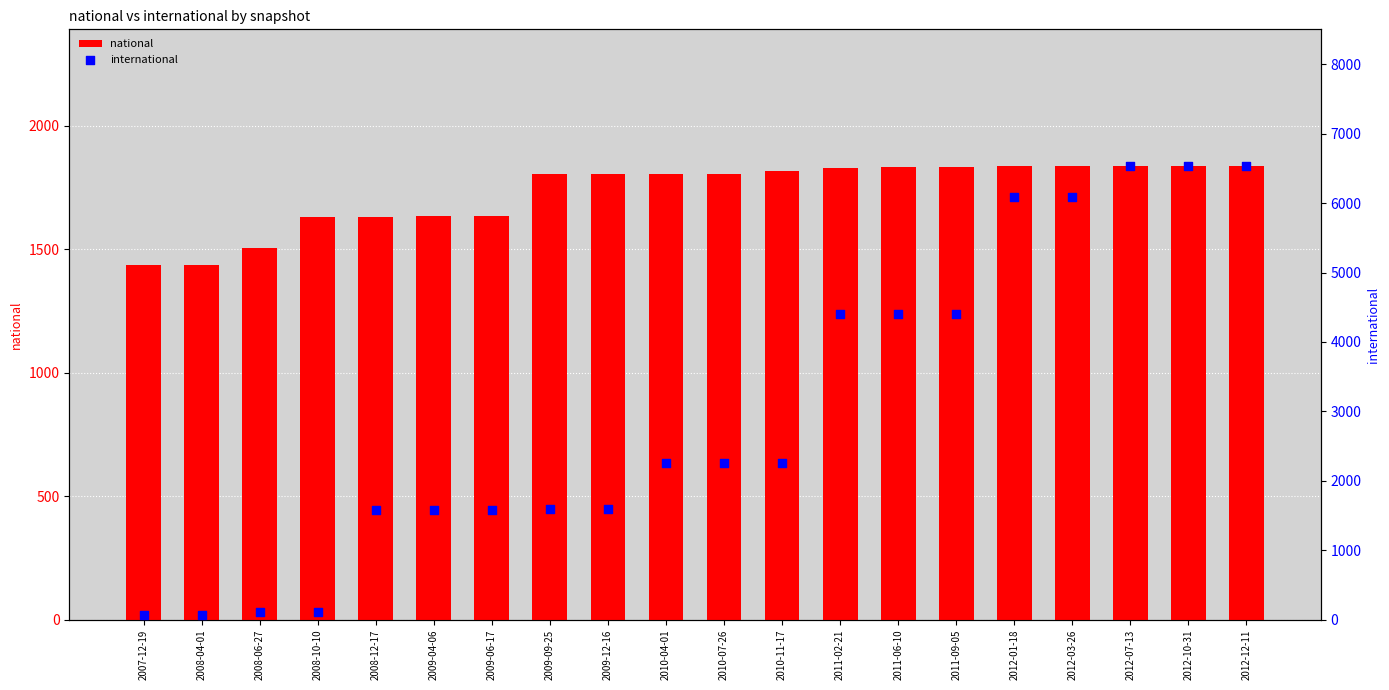

Which series reaches the maximum Y coordinate?

international